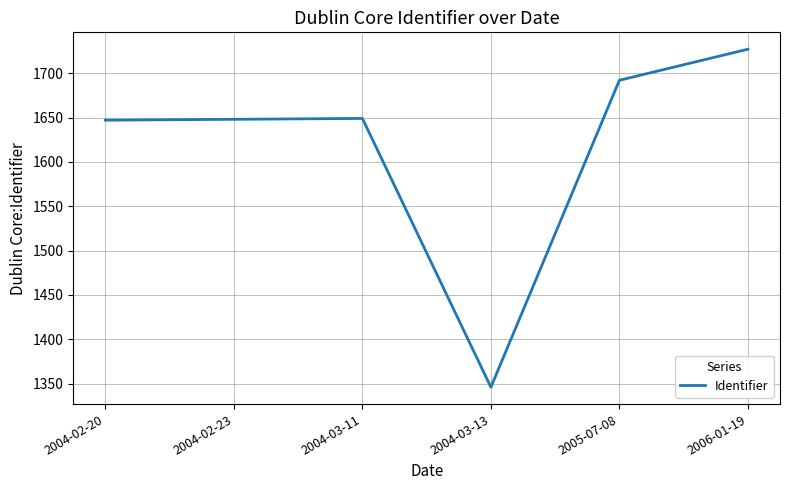

Read the value at 2004-03-11, to the nearest 50.

1650